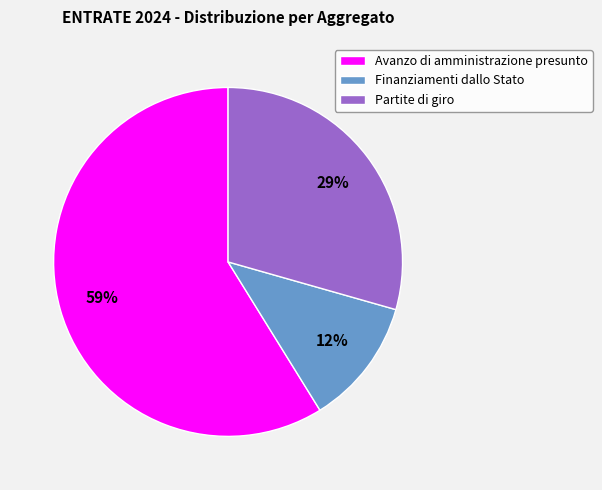

The Partite di giro slice represents 29% of the pie. True or false?

True